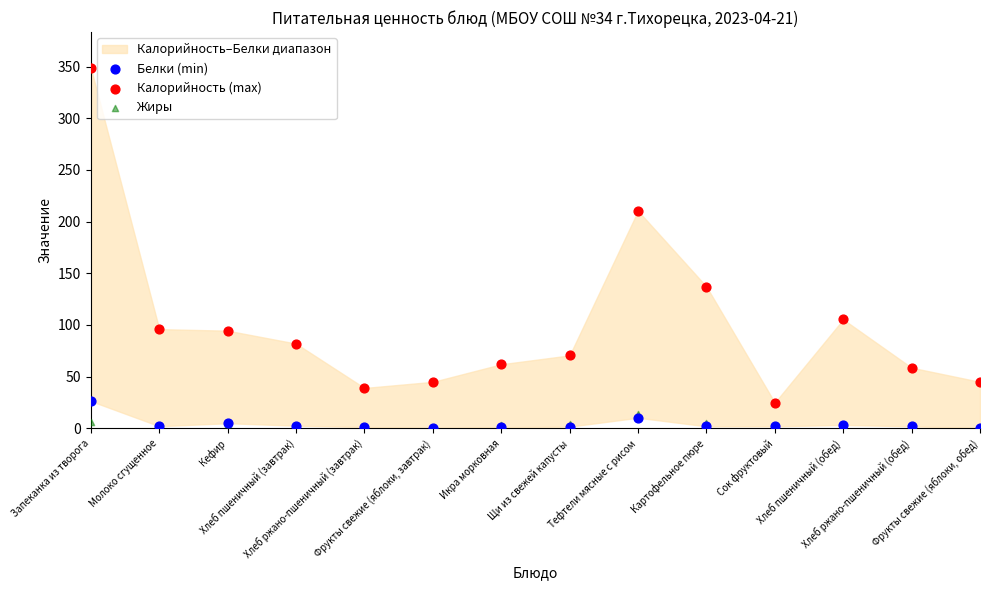

Which series has the widest spread of Y values?

Калорийность (max)